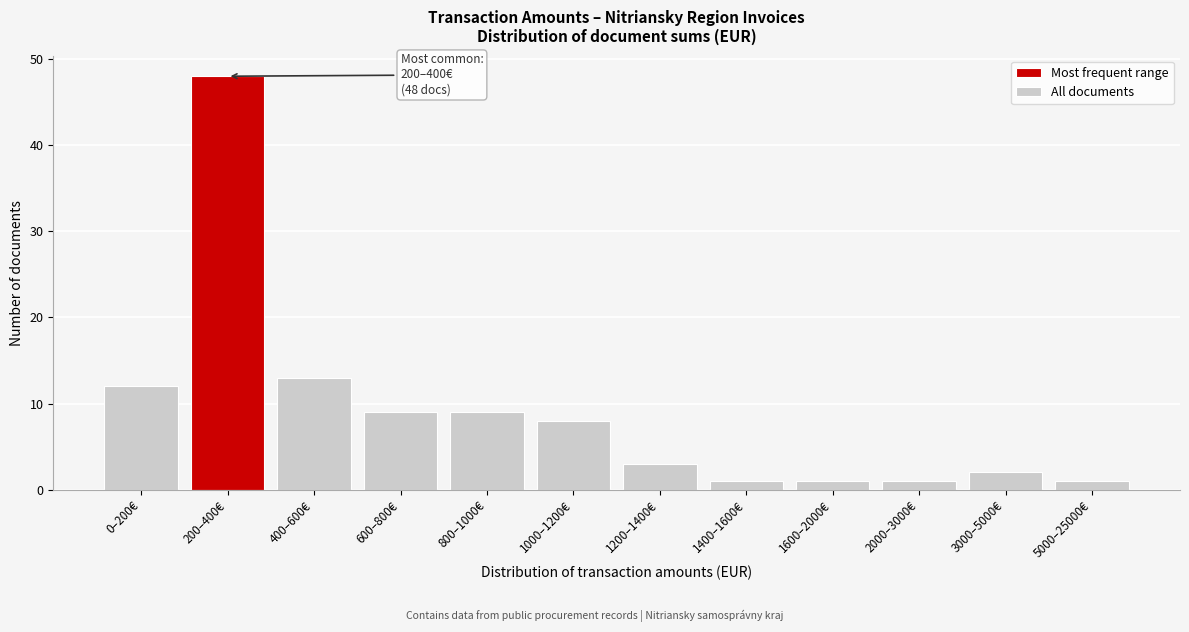

Reading right to left, extract all data points from this chart.

1	2	1	1	1	3	8	9	9	13	48	12